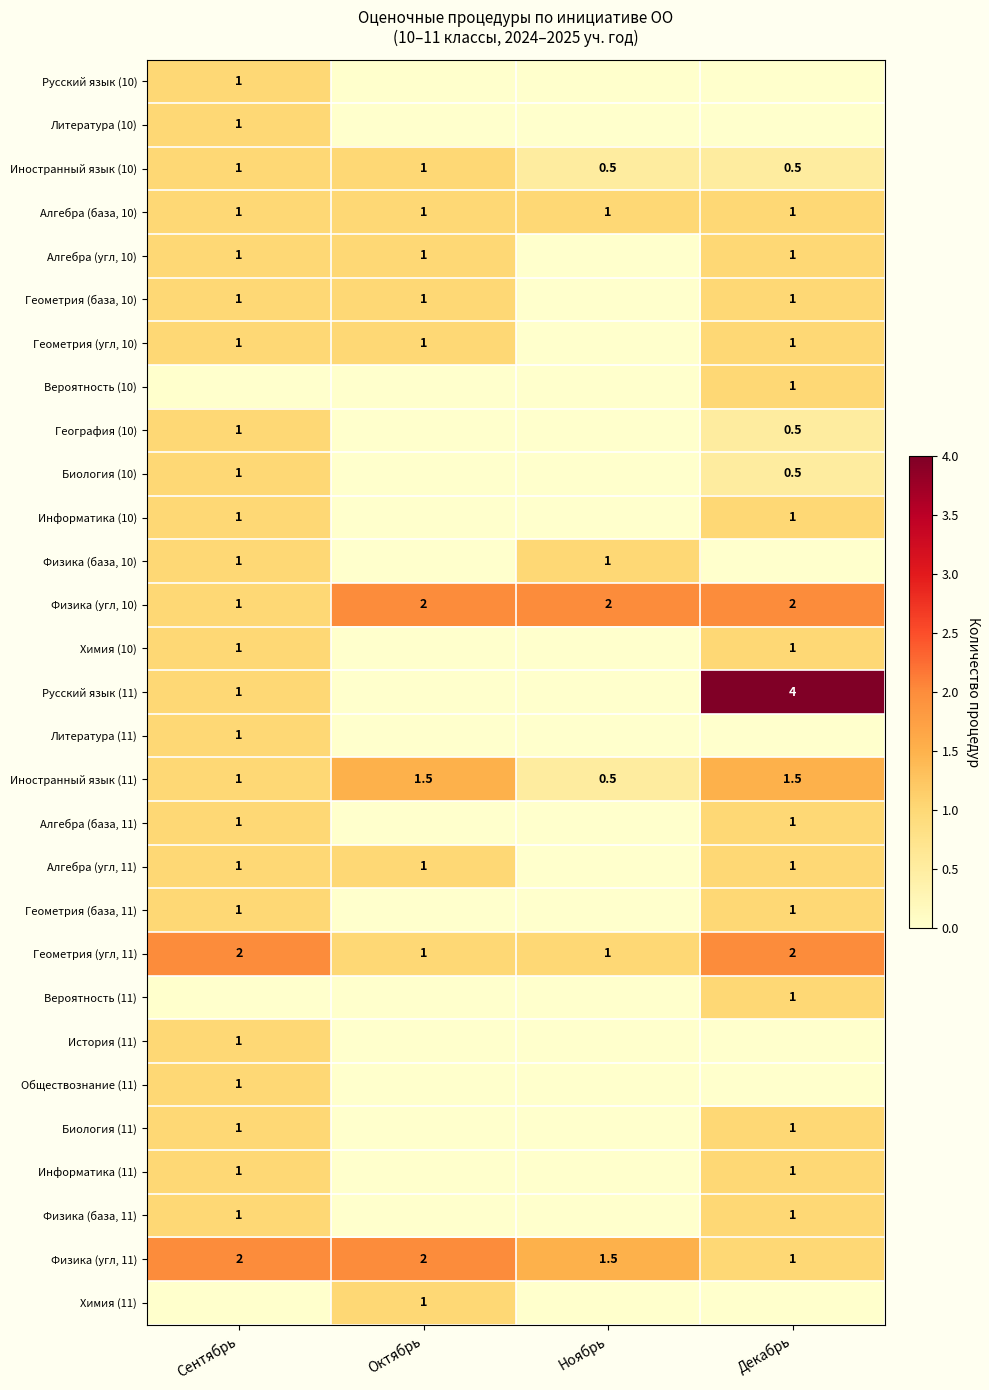

Which series has the largest total across all categories?

Физика (угл, 10)